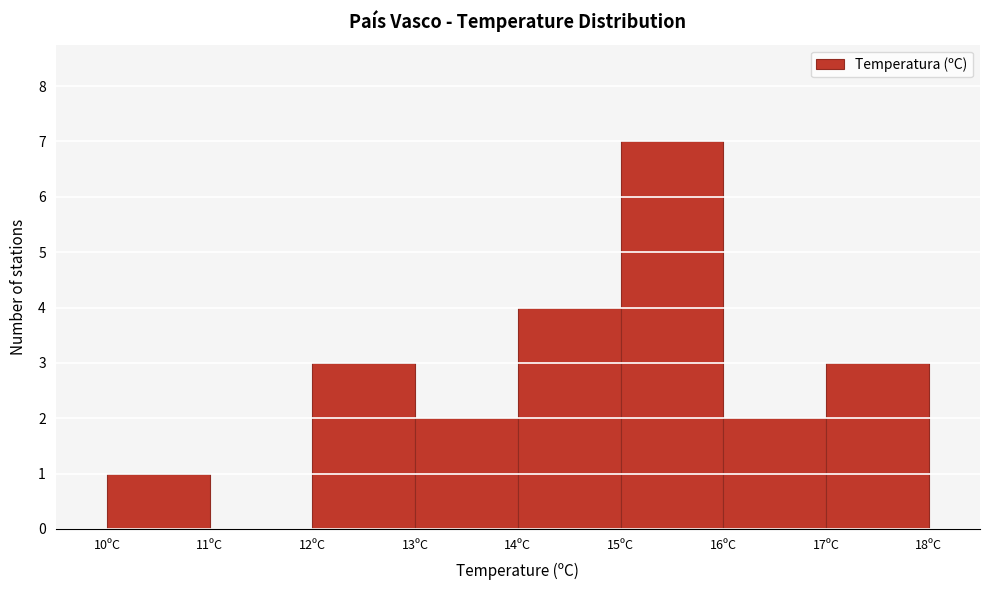

Which range on the x-axis has the tallest bar?

15 to 16